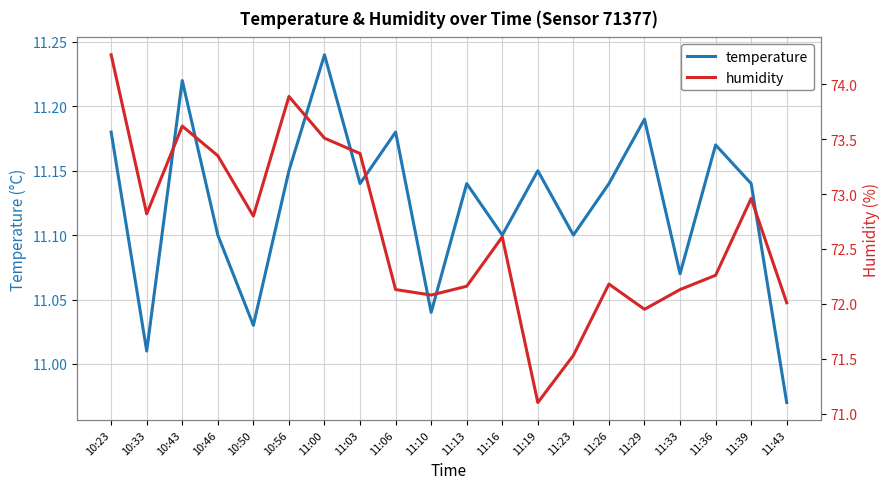

True or false: temperature has more than 2 points higher than both neighbors.

True